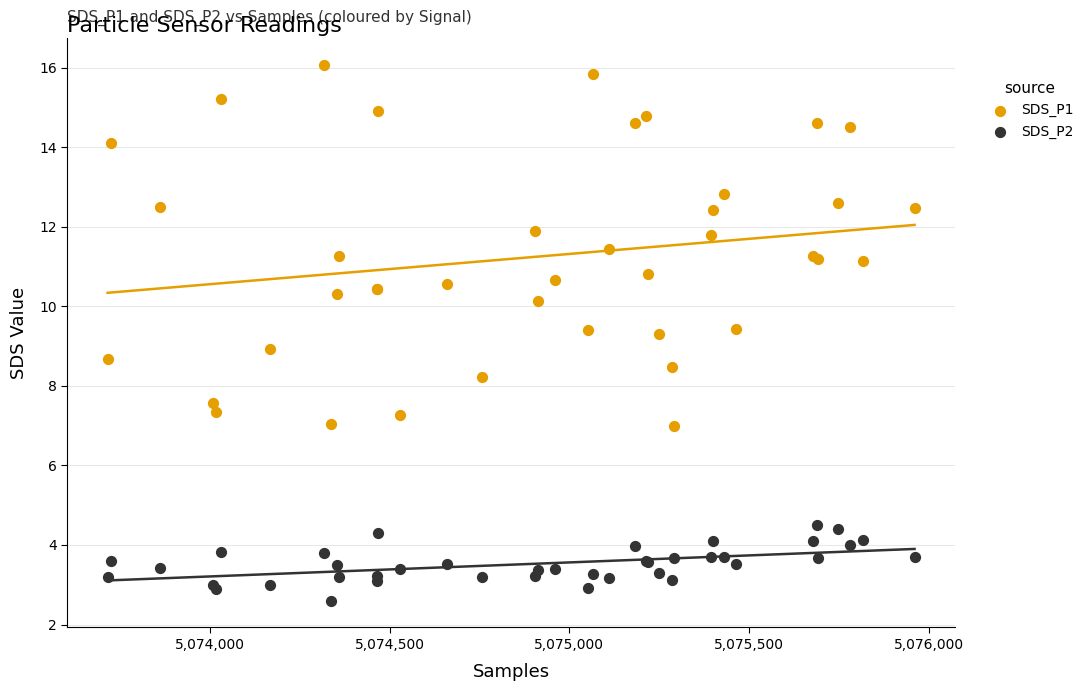

Which series contains the highest Y value?

SDS_P1